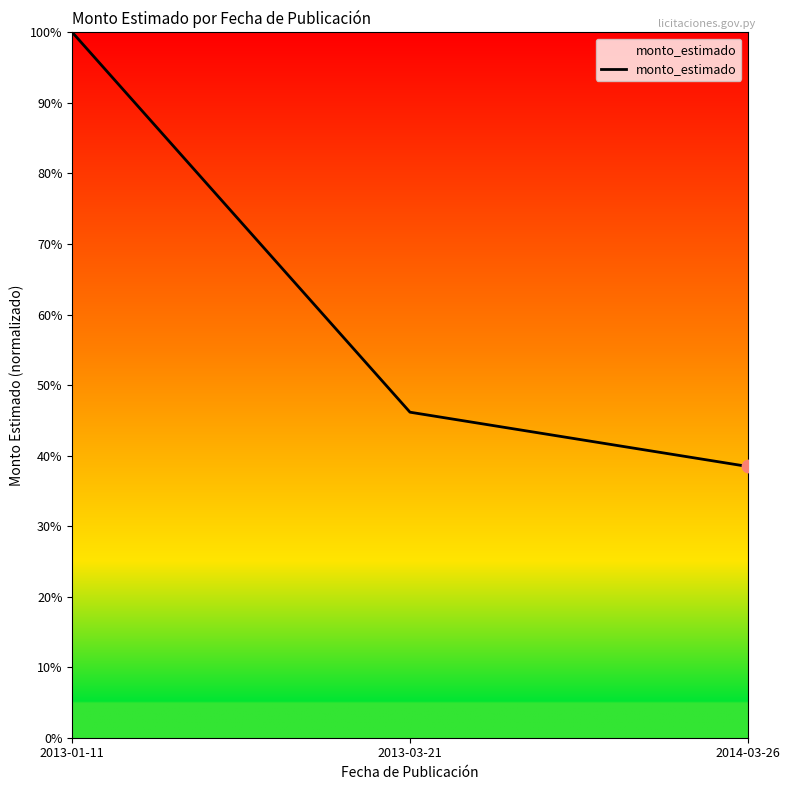

Does the chart have visible grid lines?

No